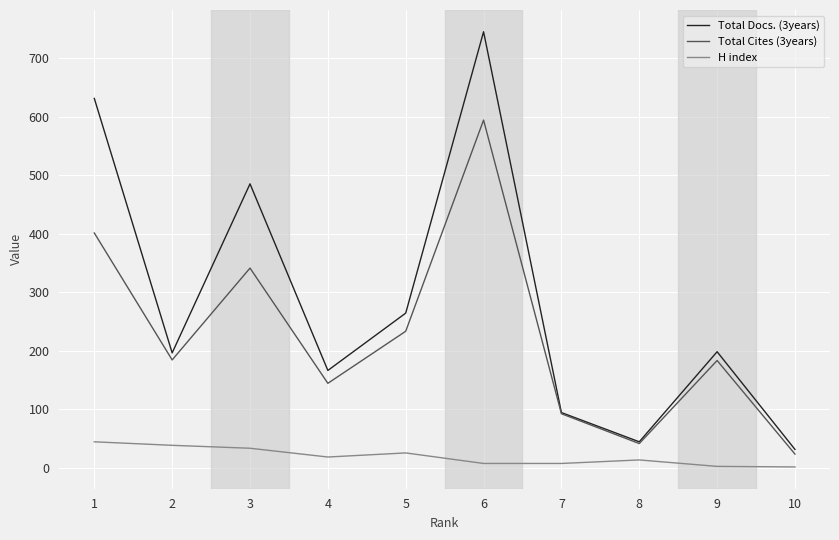

True or false: Total Cites (3years) and H index cross at least once.

False